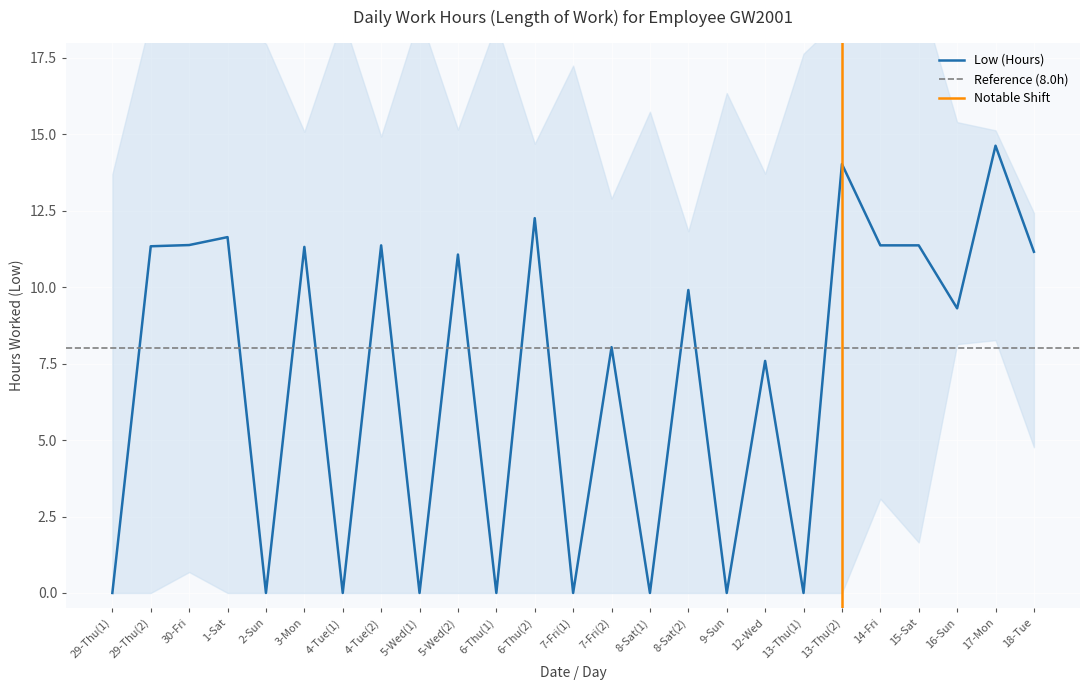

Which category has the highest value across all series?

17-Mon